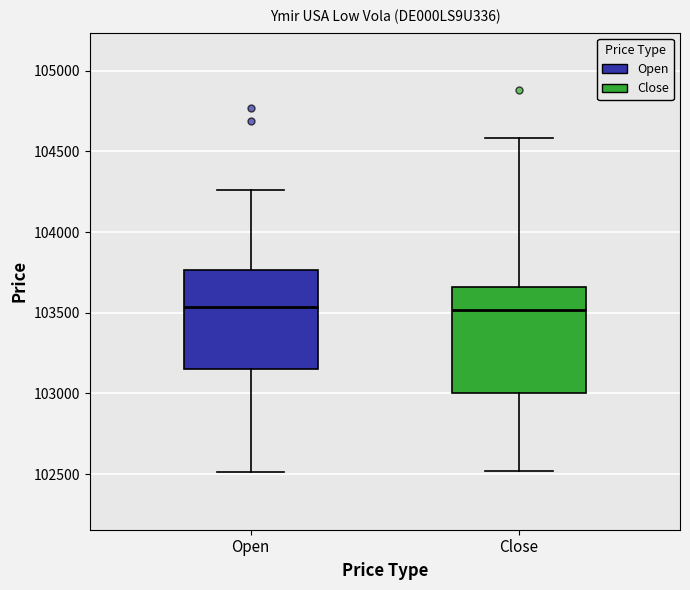

Reading left to right, transcribe this box plot: for each box, give where its median line is, the range the box spans, and where its two whiskers end, as read against the y-axis. The values are not printed on the chart, so give them approximately, as read against the axis.

Open: median 103550, box 103150 to 103750, whiskers 102500 to 104250
Close: median 103500, box 103000 to 103650, whiskers 102500 to 104600